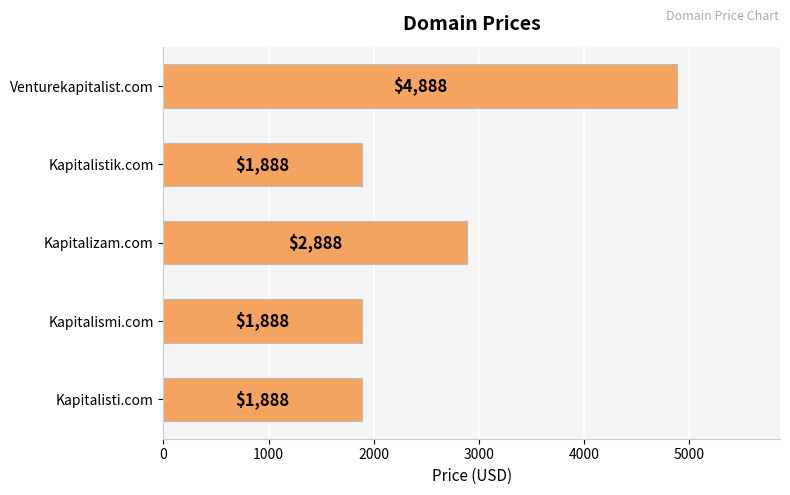

What is the sum of all values?

13440